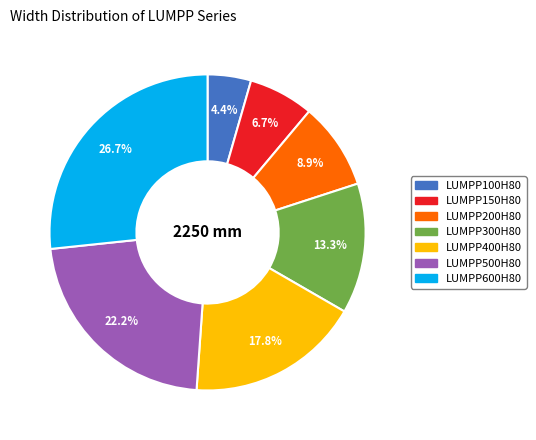

What percentage is the LUMPP300H80 slice, to the nearest percent?

13%